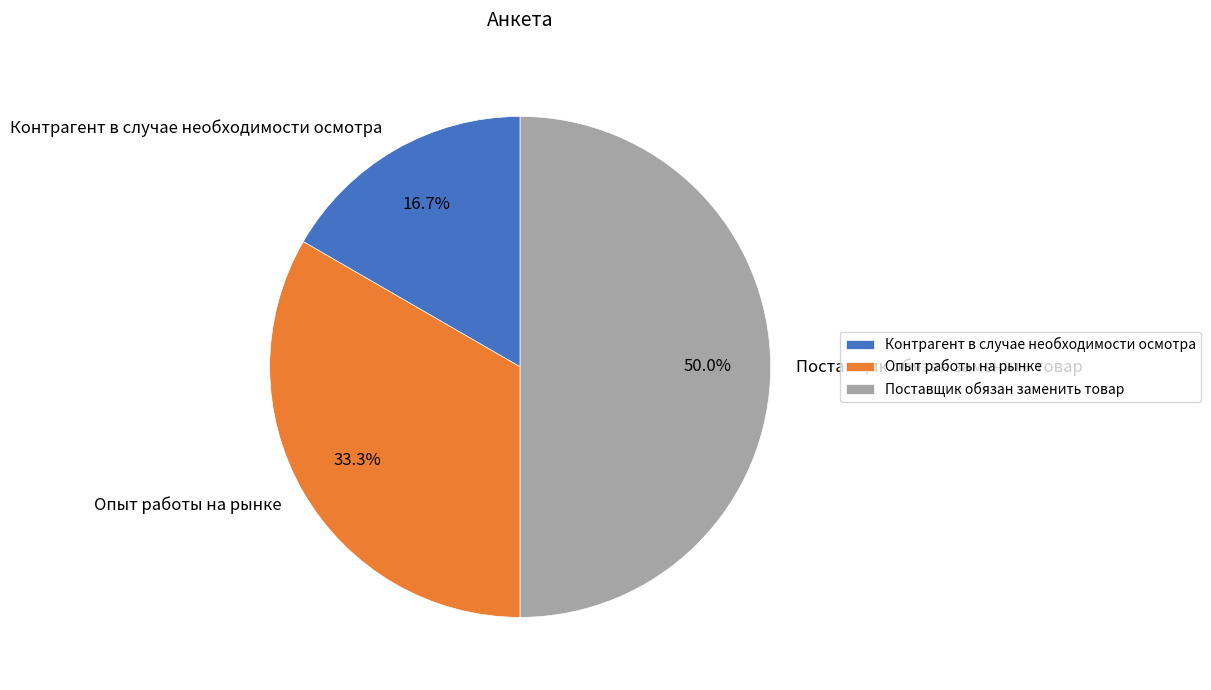

Is it true that Контрагент в случае необходимости осмотра is 8% of the pie?

False